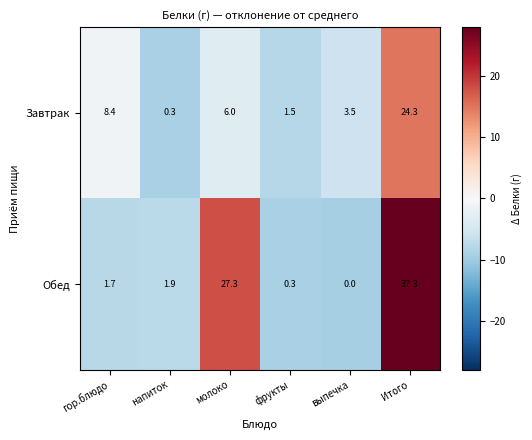

Is it true that Завтрак equals 0.4 at напиток?

False